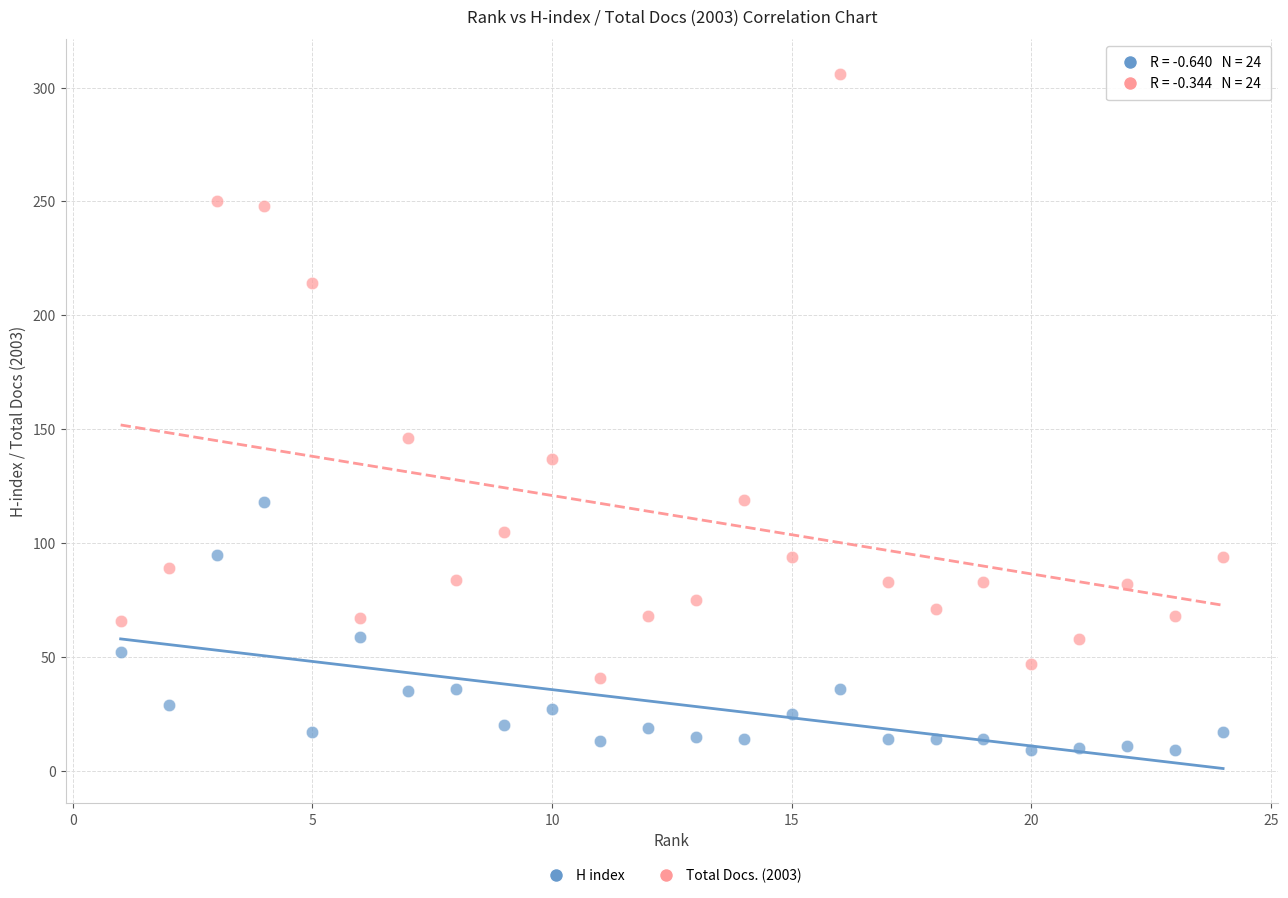

Which series contains the lowest Y value?

H index